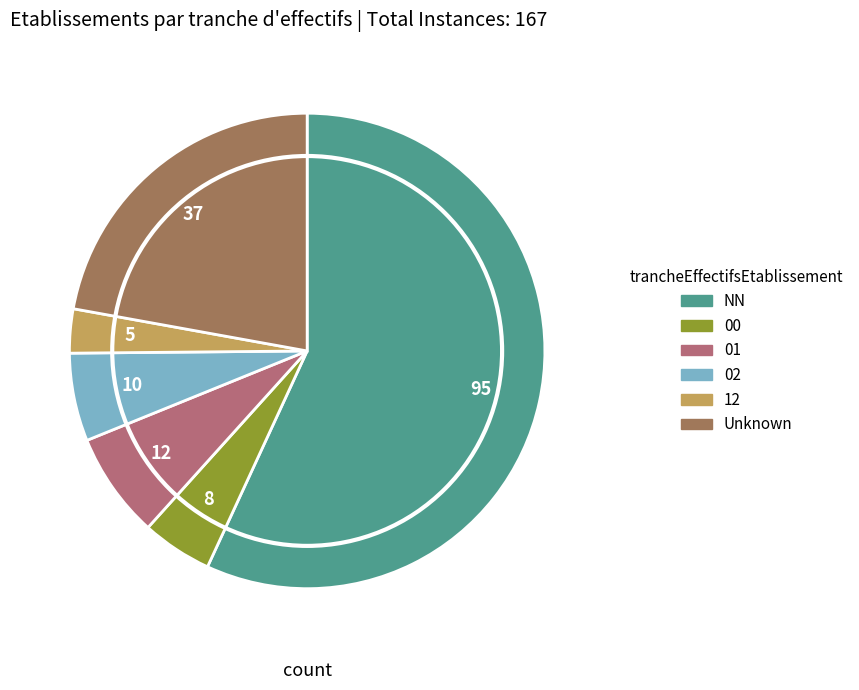

How many segments does this pie chart have?

6